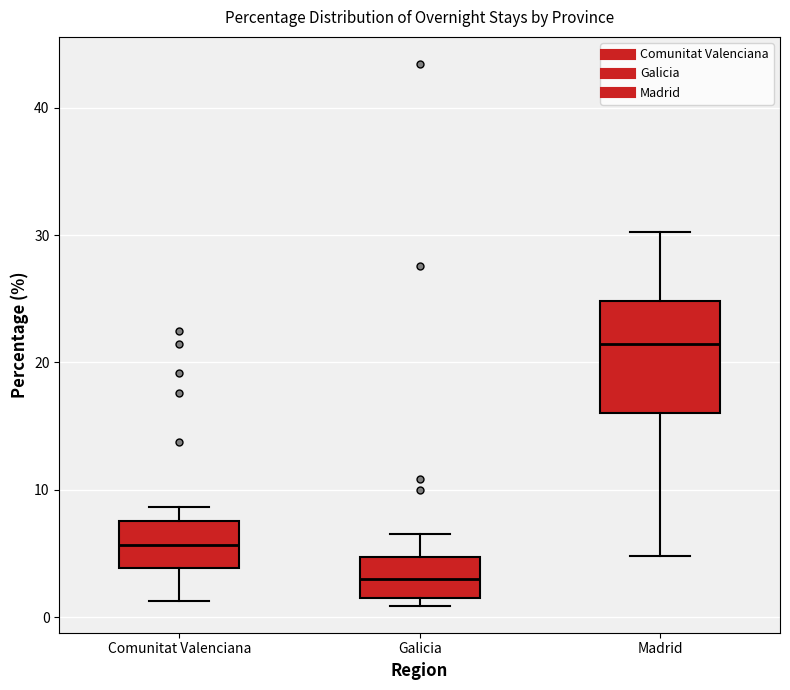

Comparing the boxes themselves (not the whiskers), which one is the tallest?

Madrid